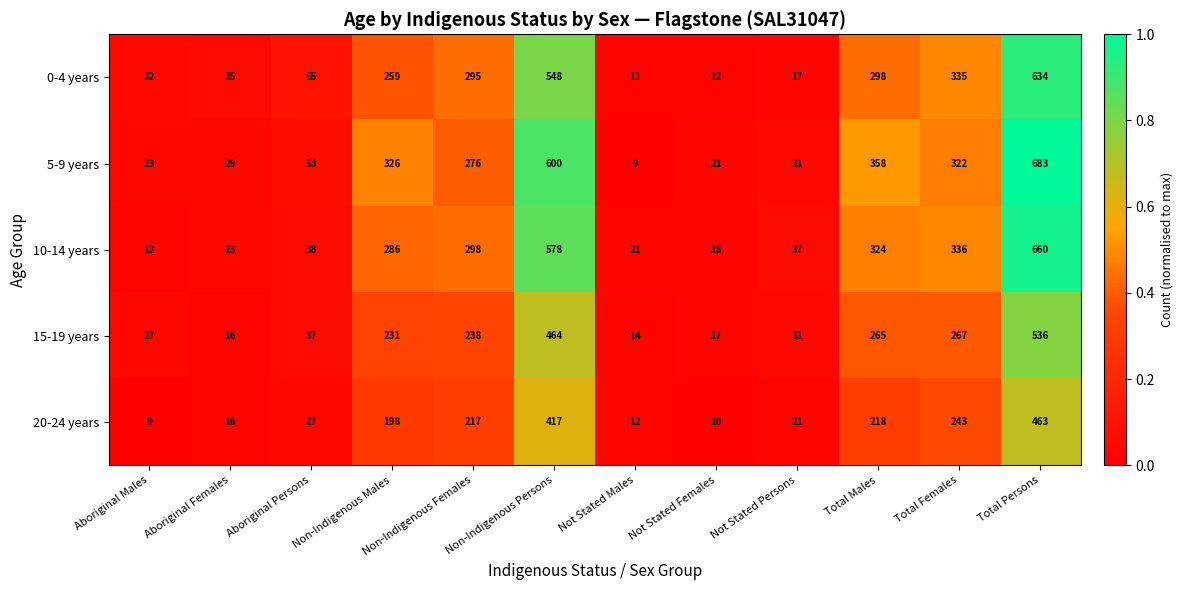

What is the sum of all 0-4 years values?

2541